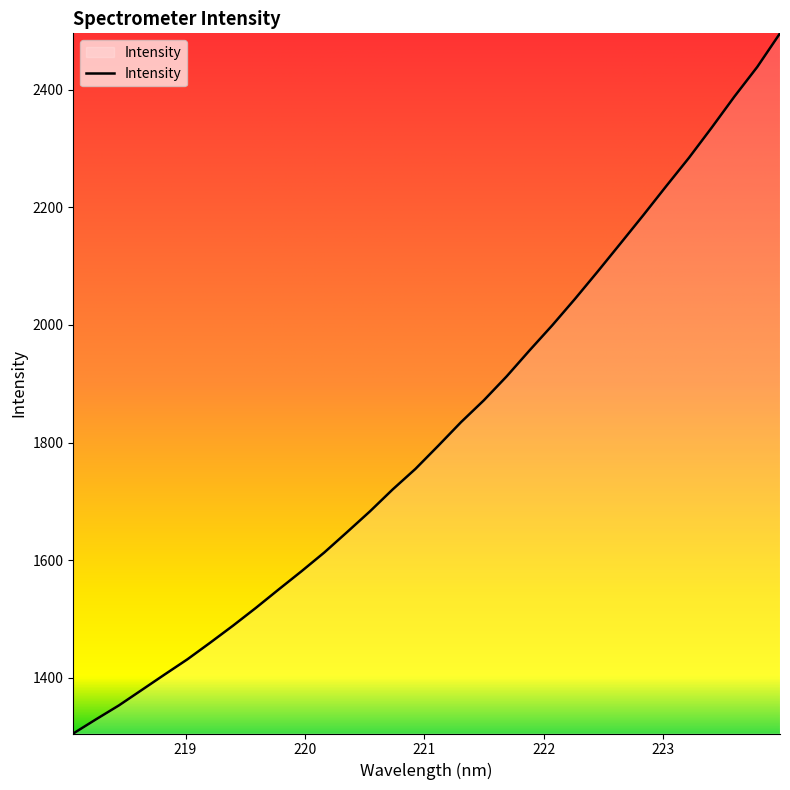

What is the greatest value displayed?

2495.9